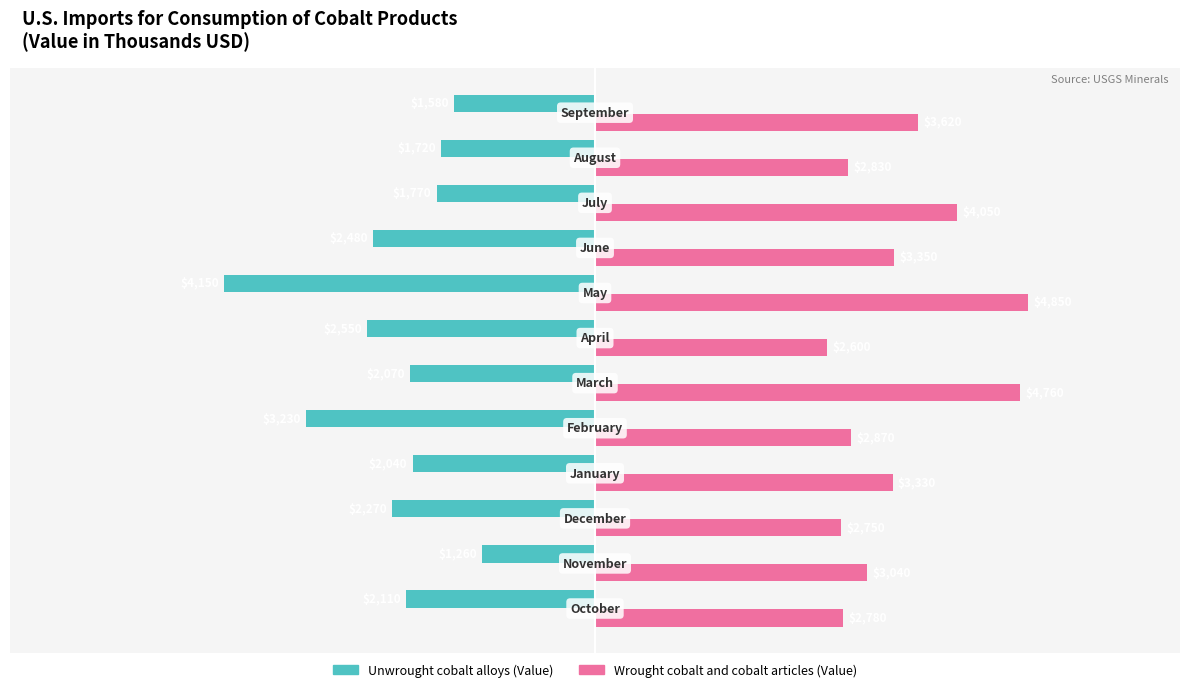

What are all the series names shown in the legend?

Unwrought cobalt alloys (Value), Wrought cobalt and cobalt articles (Value)